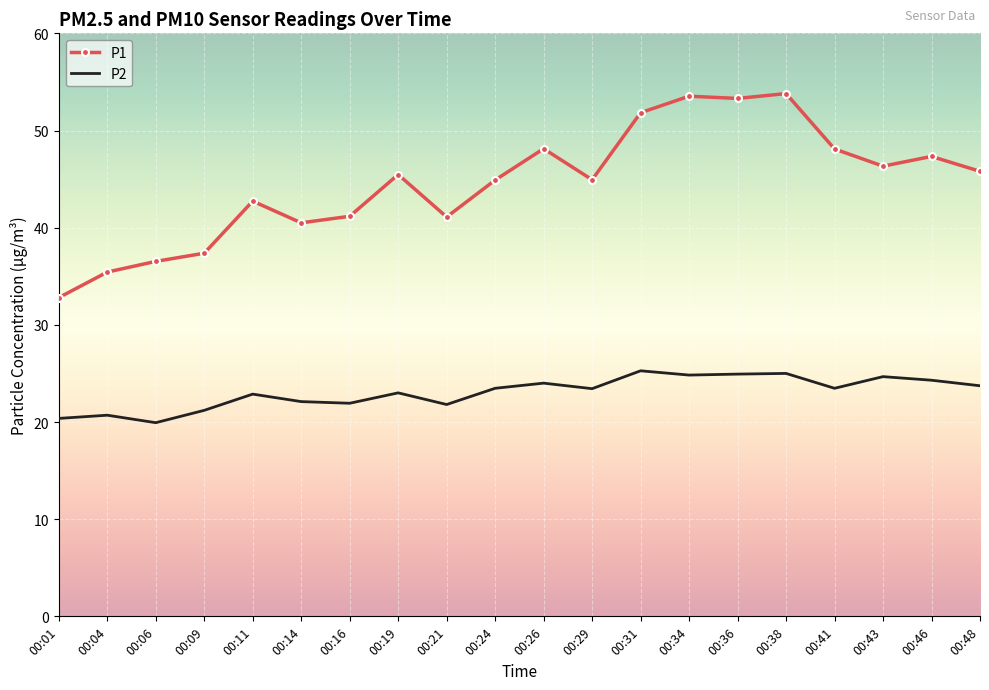

At how many categories does at least one series exceed 25?

20